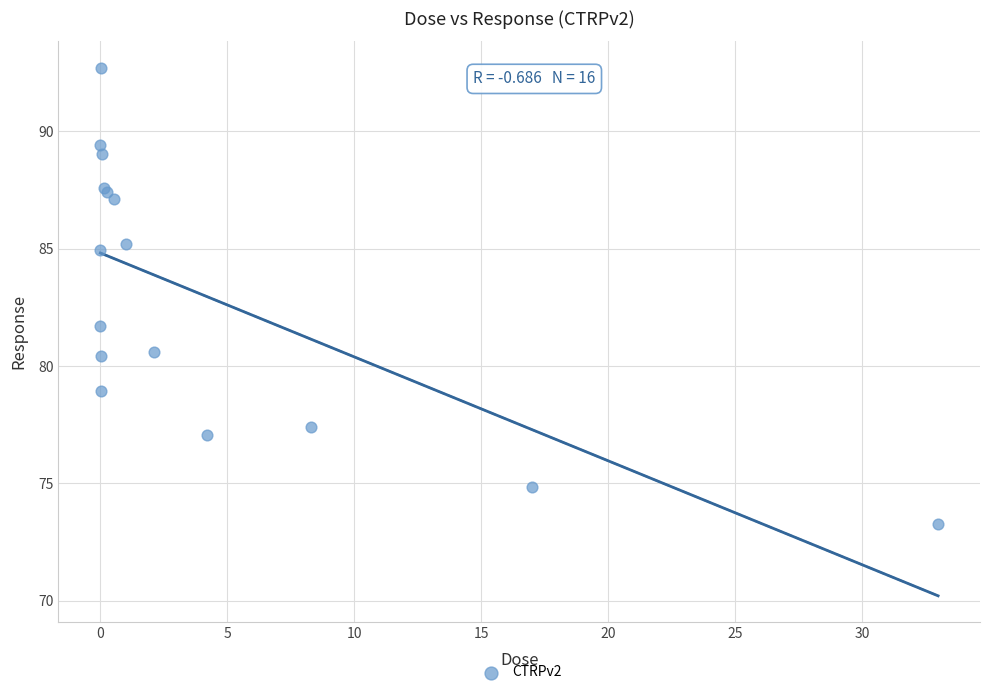

What Y value in the scatter plot is closest to 82?

81.7